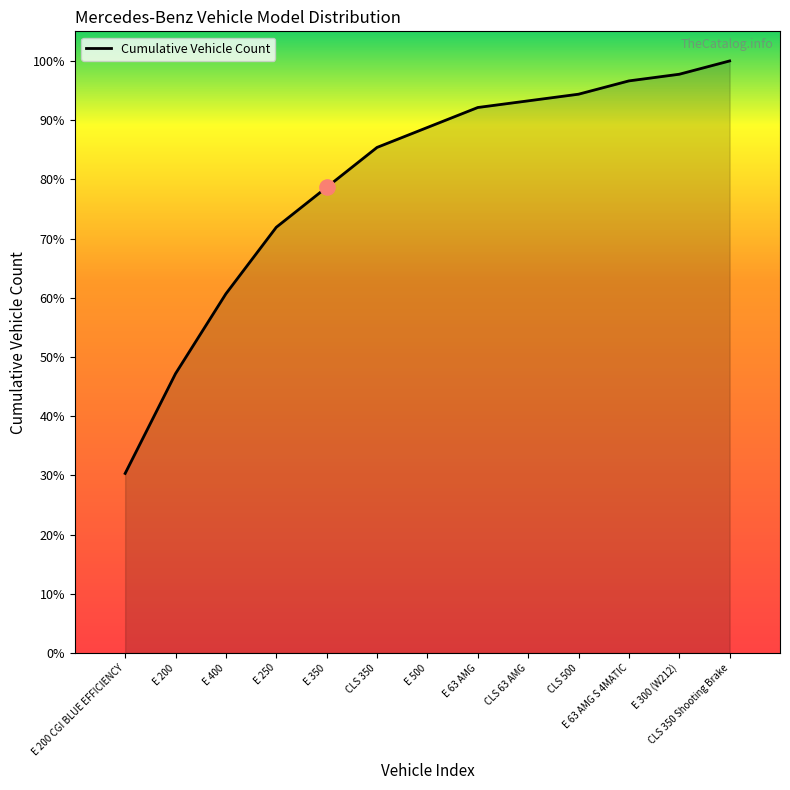

Approximately how many times larger is the value at E 500 compared to CLS 350?

1.0